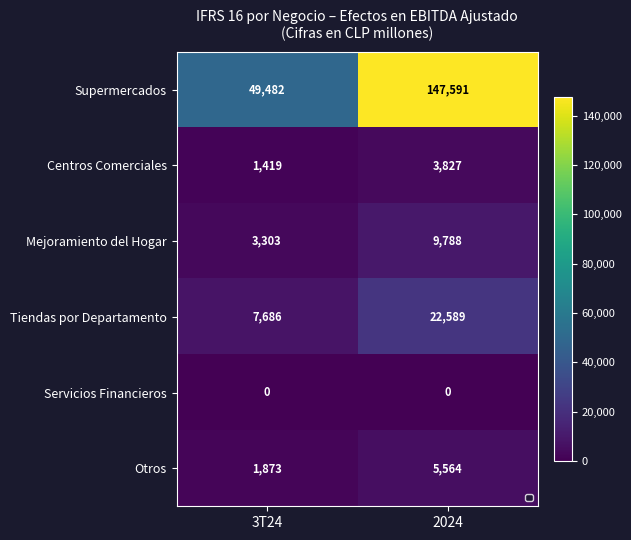

Which series changed the most between 3T24 and 2024?

Supermercados